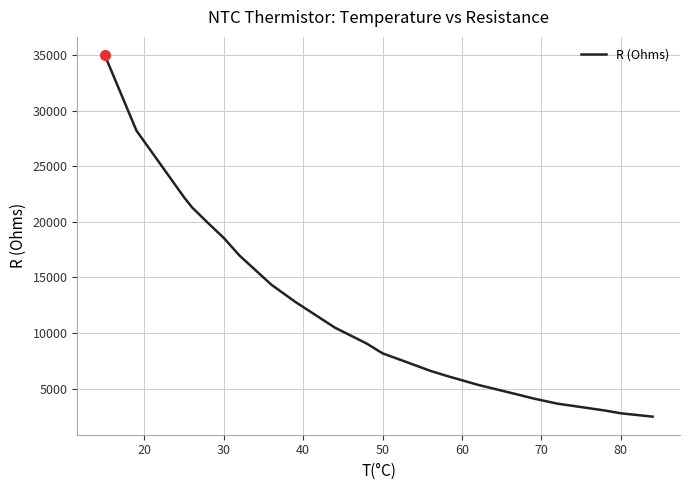

True or false: the data shows 59385 at 21.

False